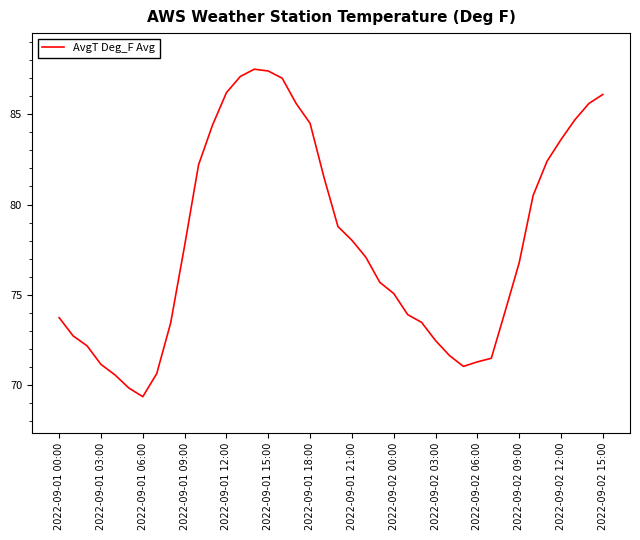

What is the maximum value shown in the chart?

87.5